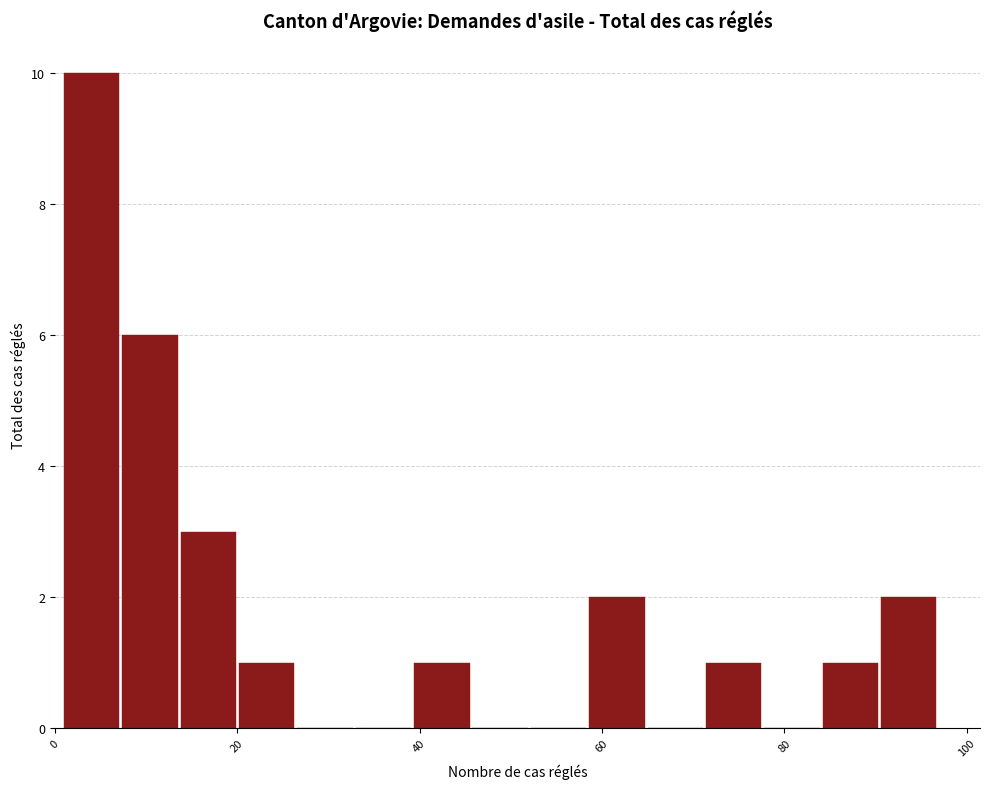

Around what value on the x-axis is the tallest bar? Give the approximate position of its centre, as read against the axis.

4